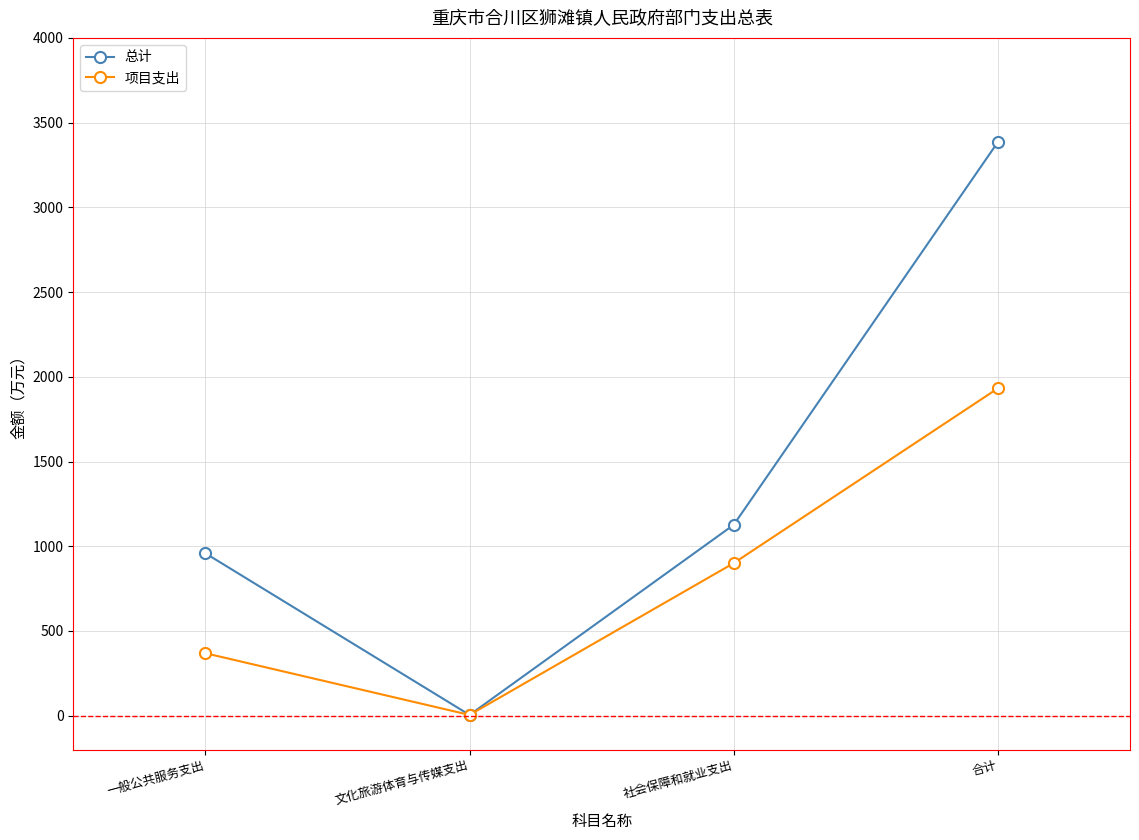

What is the label of the 2nd point from the left?

文化旅游体育与传媒支出